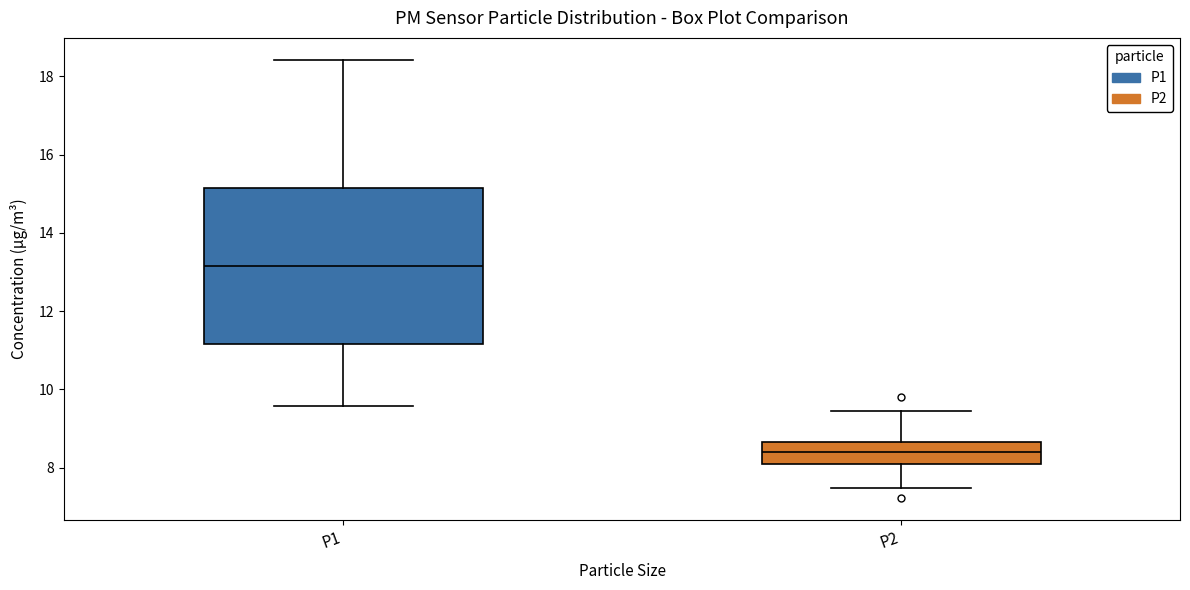

Reading left to right, transcribe this box plot: for each box, give where its median line is, the range the box spans, and where its two whiskers end, as read against the y-axis. The values are not printed on the chart, so give them approximately, as read against the axis.

P1: median 13.2, box 11.2 to 15.2, whiskers 9.6 to 18.4
P2: median 8.4, box 8.2 to 8.6, whiskers 7.4 to 9.4